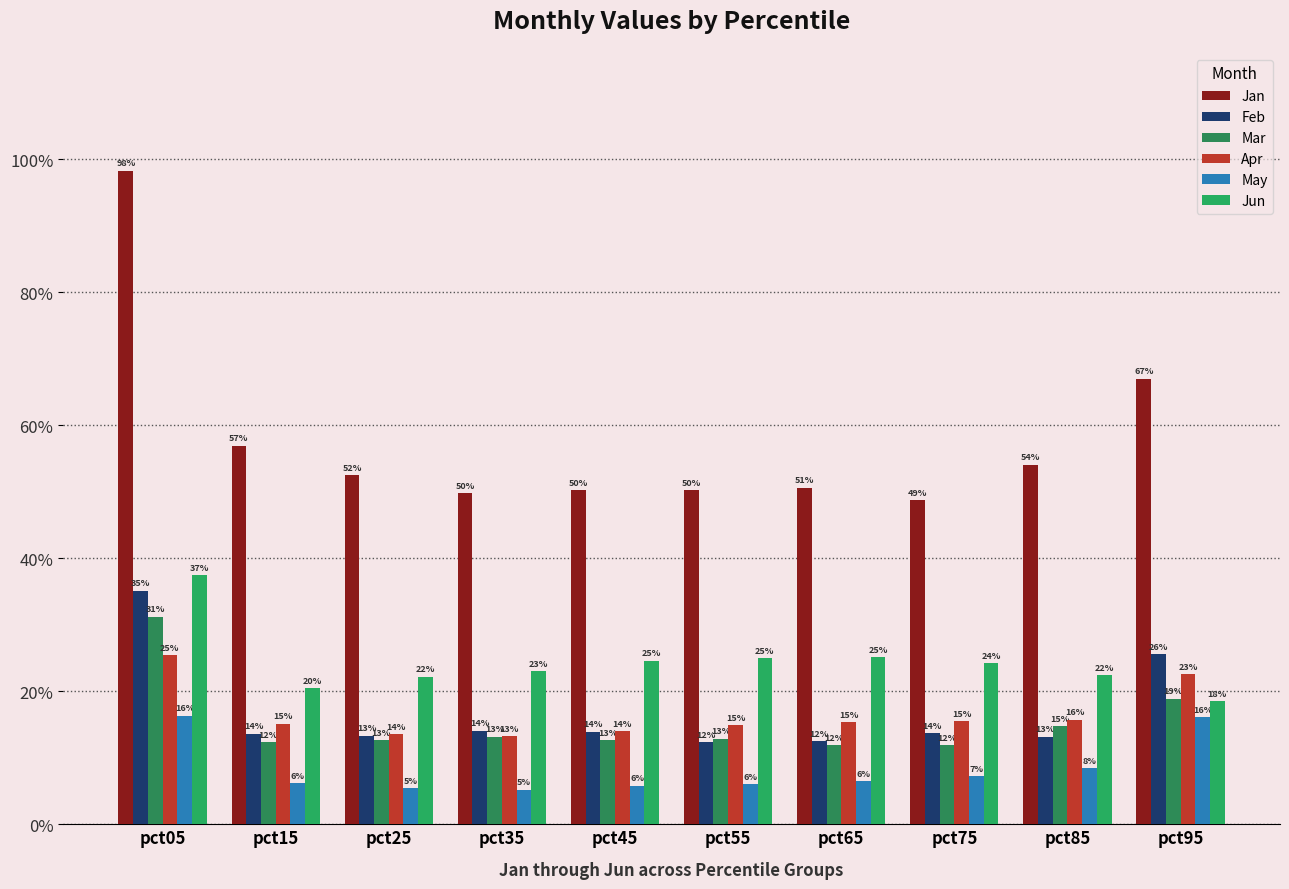

Are the bars grouped side by side (vs. stacked)?

Yes